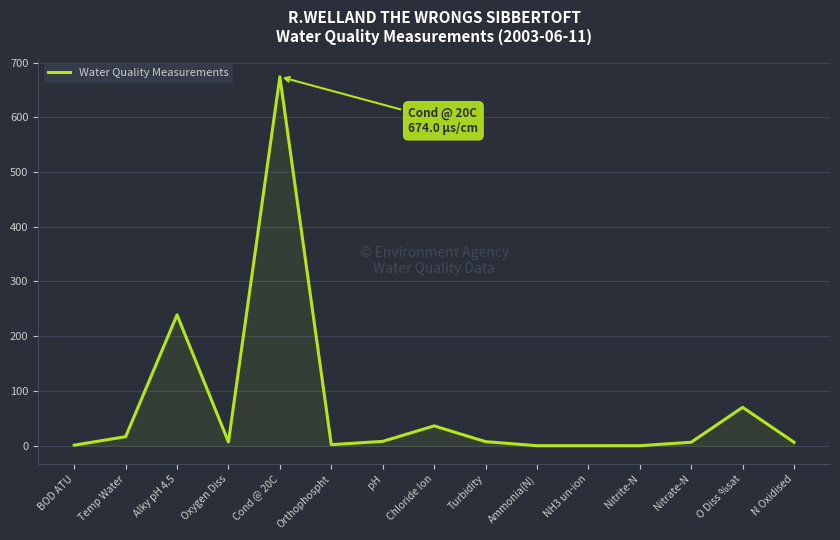

What position from the left is pH?

7